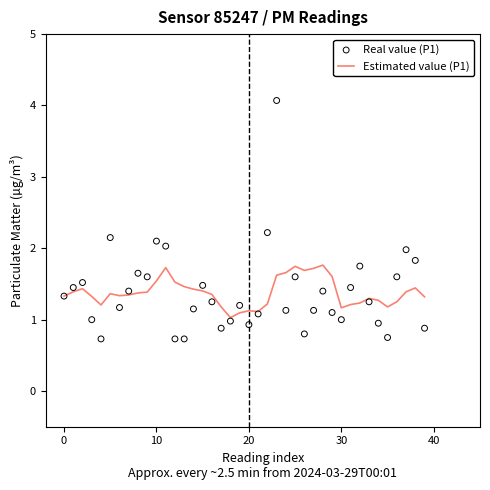

What are all the series names shown in the legend?

Estimated value (P1), Real value (P1)